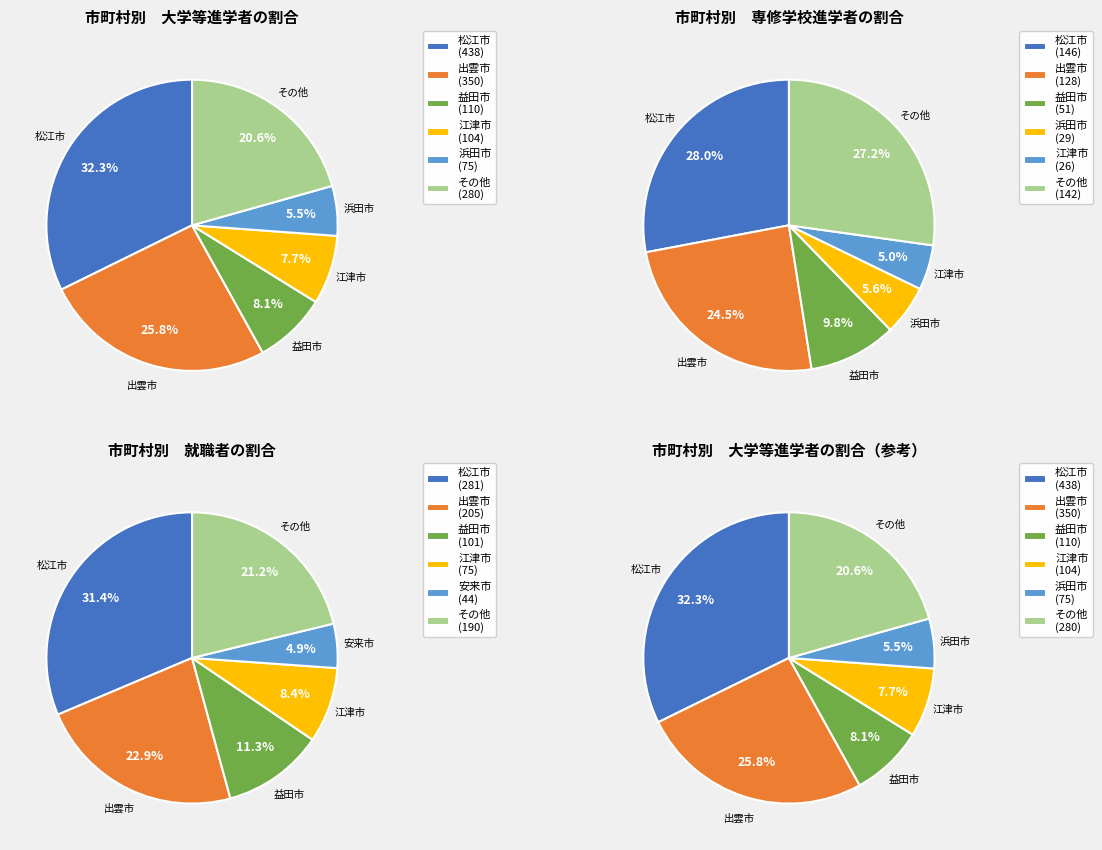

To the nearest percent, what percentage of the pie is 出雲市?

23%